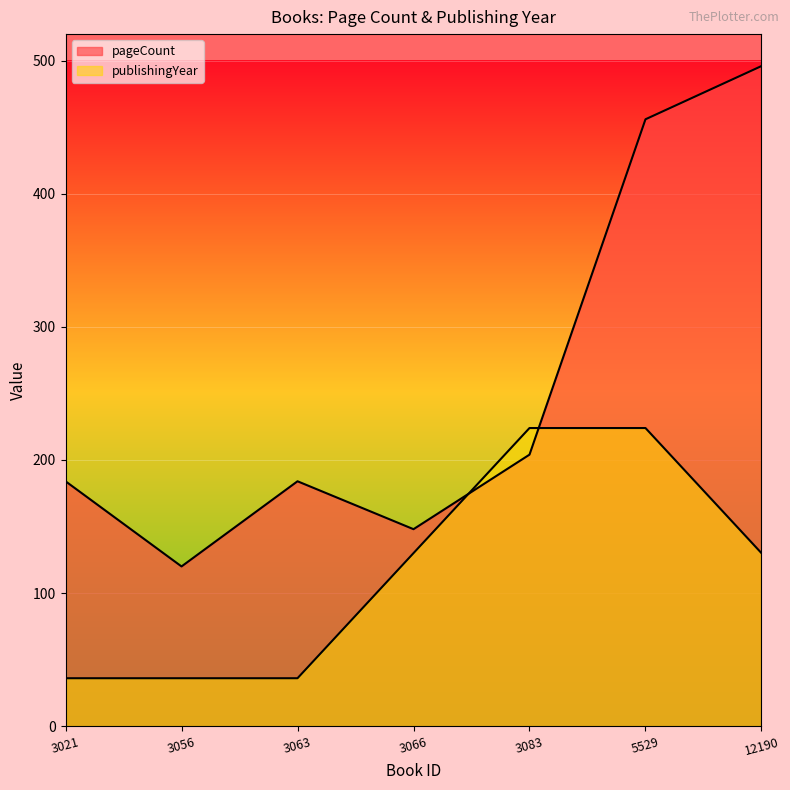

At which label is publishingYear closest to 130?

3066